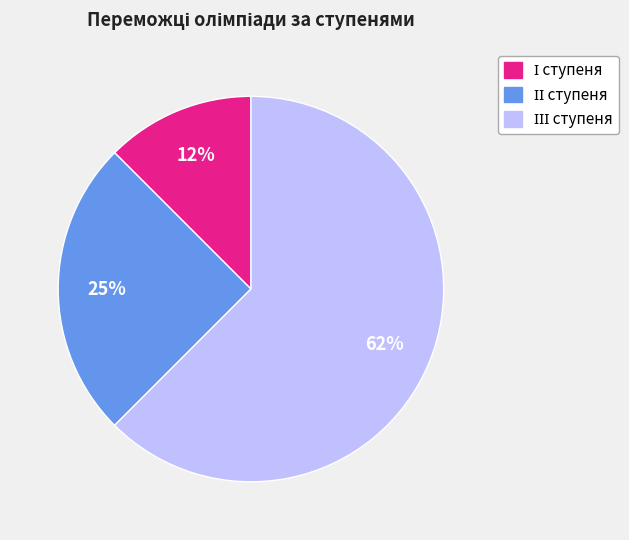

To the nearest percent, what is the average slice percentage?

33%